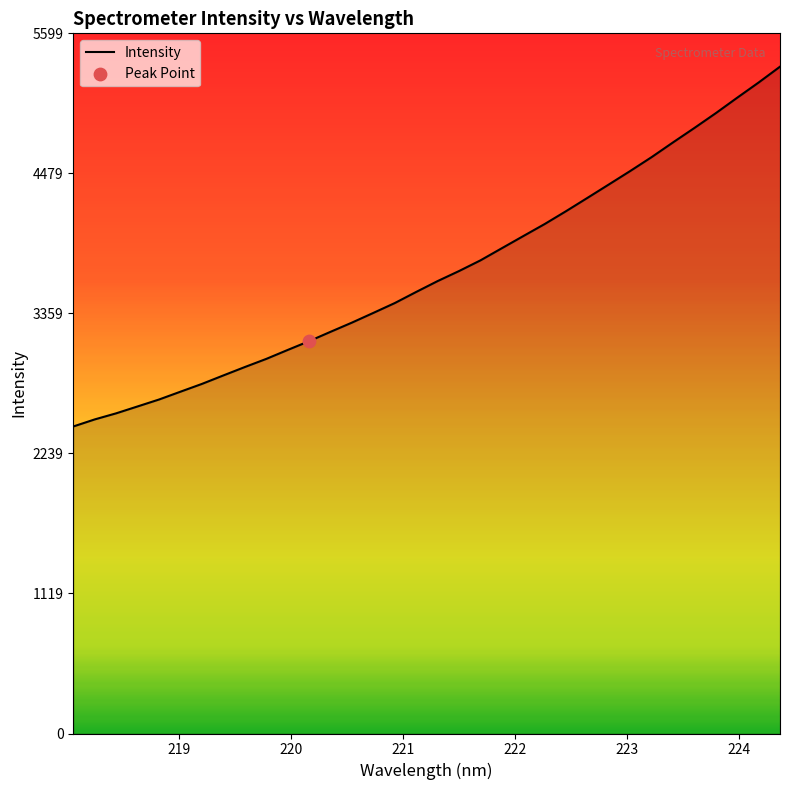

What is the difference between the maximum and minimum values?

2877.3